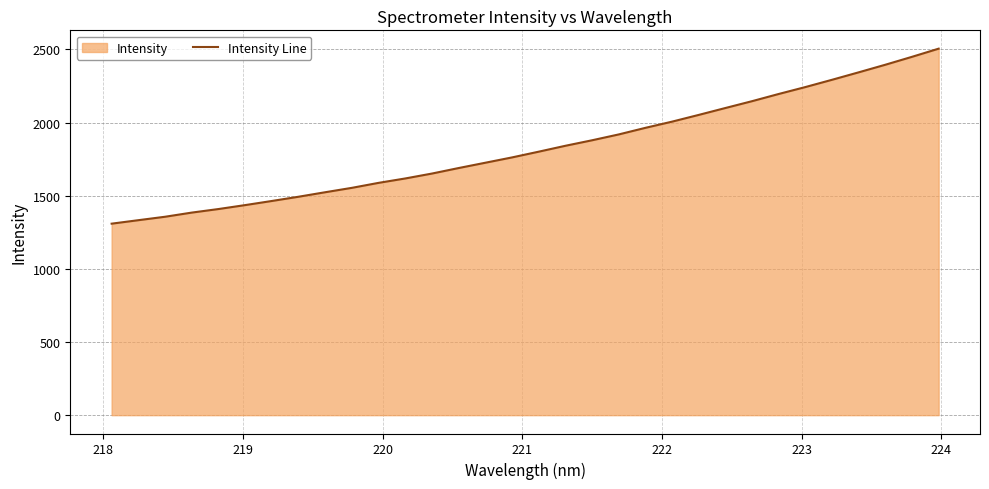

What is the difference between the maximum and minimum values?

1196.3